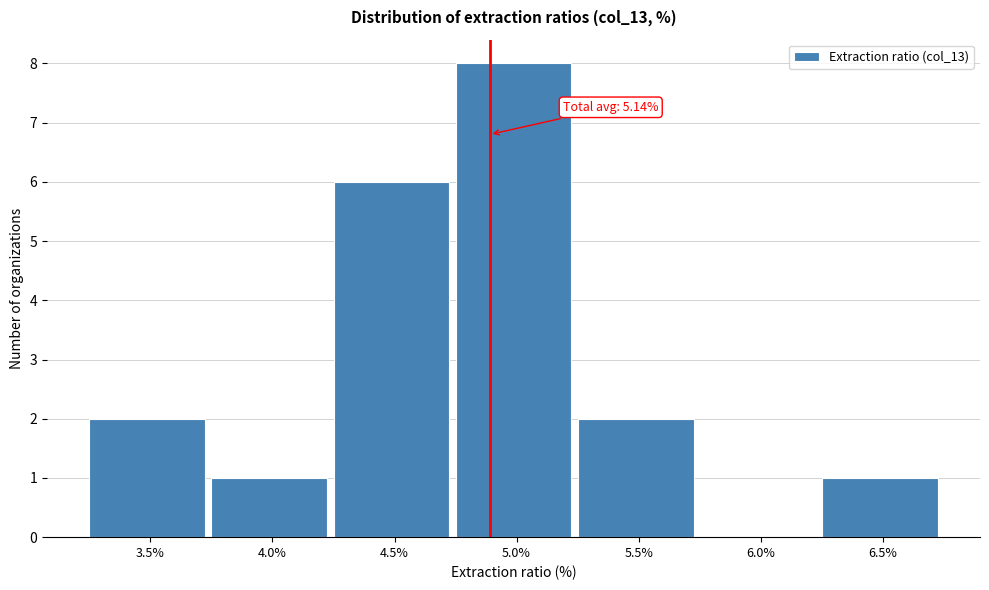

Reading left to right, extract all data points from this chart.

3.5%=2	4.0%=1	4.5%=6	5.0%=8	5.5%=2	6.0%=0	6.5%=1